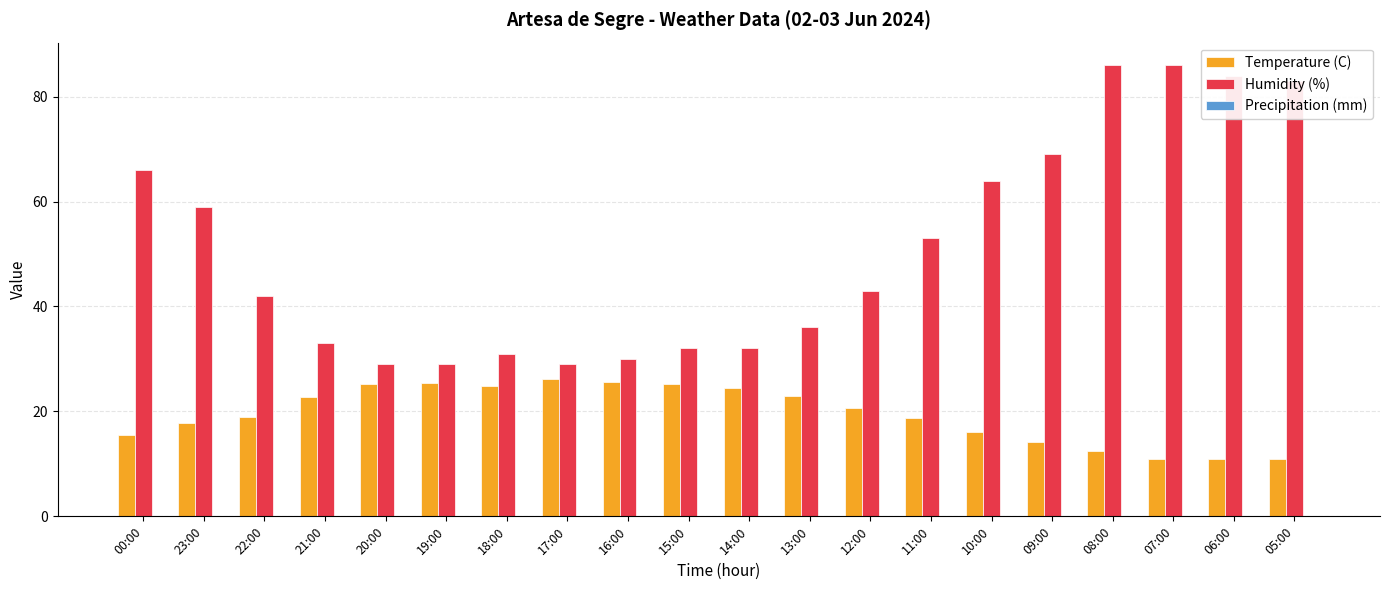

Is the value of Temperature (C) at 22:00 greater than the value of Humidity (%) at 21:00?

No